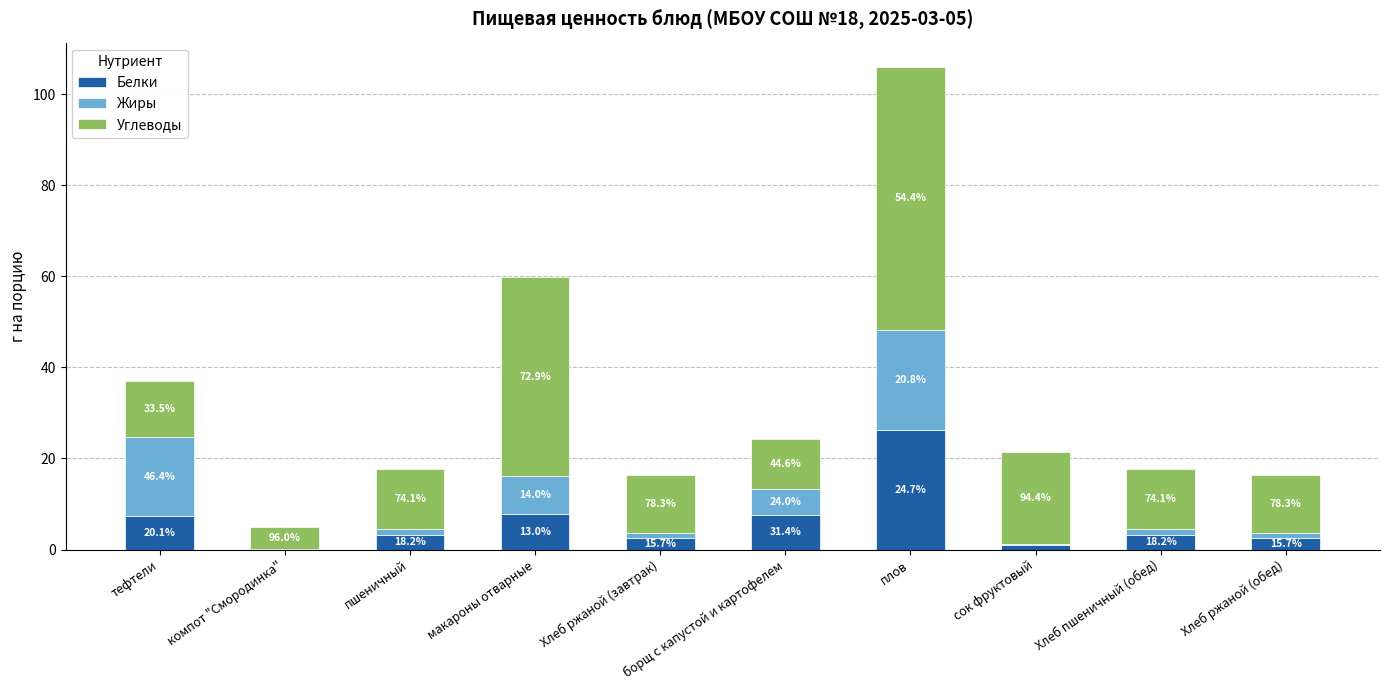

Are the bars horizontal?

No